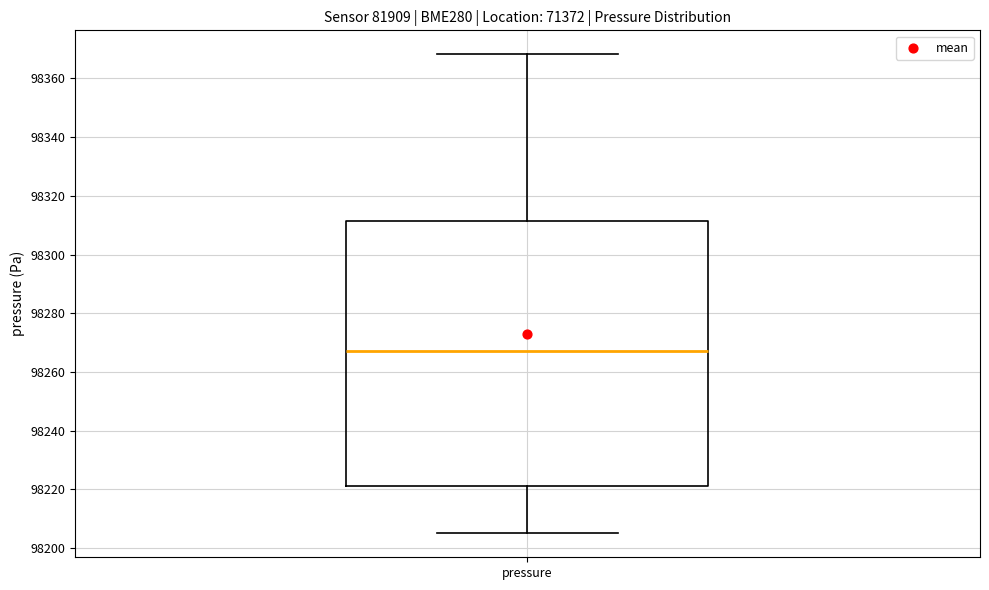

Read this box plot against the y-axis: the position of the median line, the range covered by the box, and the ends of both whiskers. The values are not printed on the chart, so give them approximately, as read against the axis.

median 98268, box 98222 to 98312, whiskers 98206 to 98368